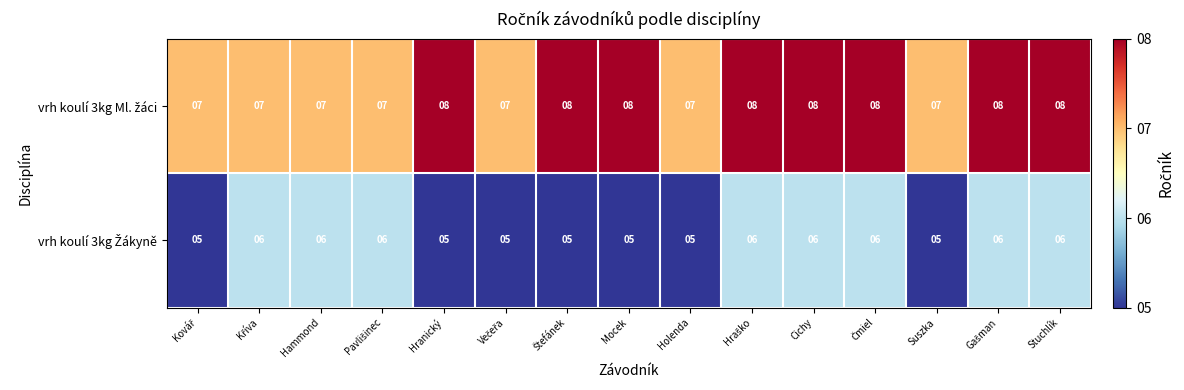

What is the difference between the highest and lowest values at Mocek?

3